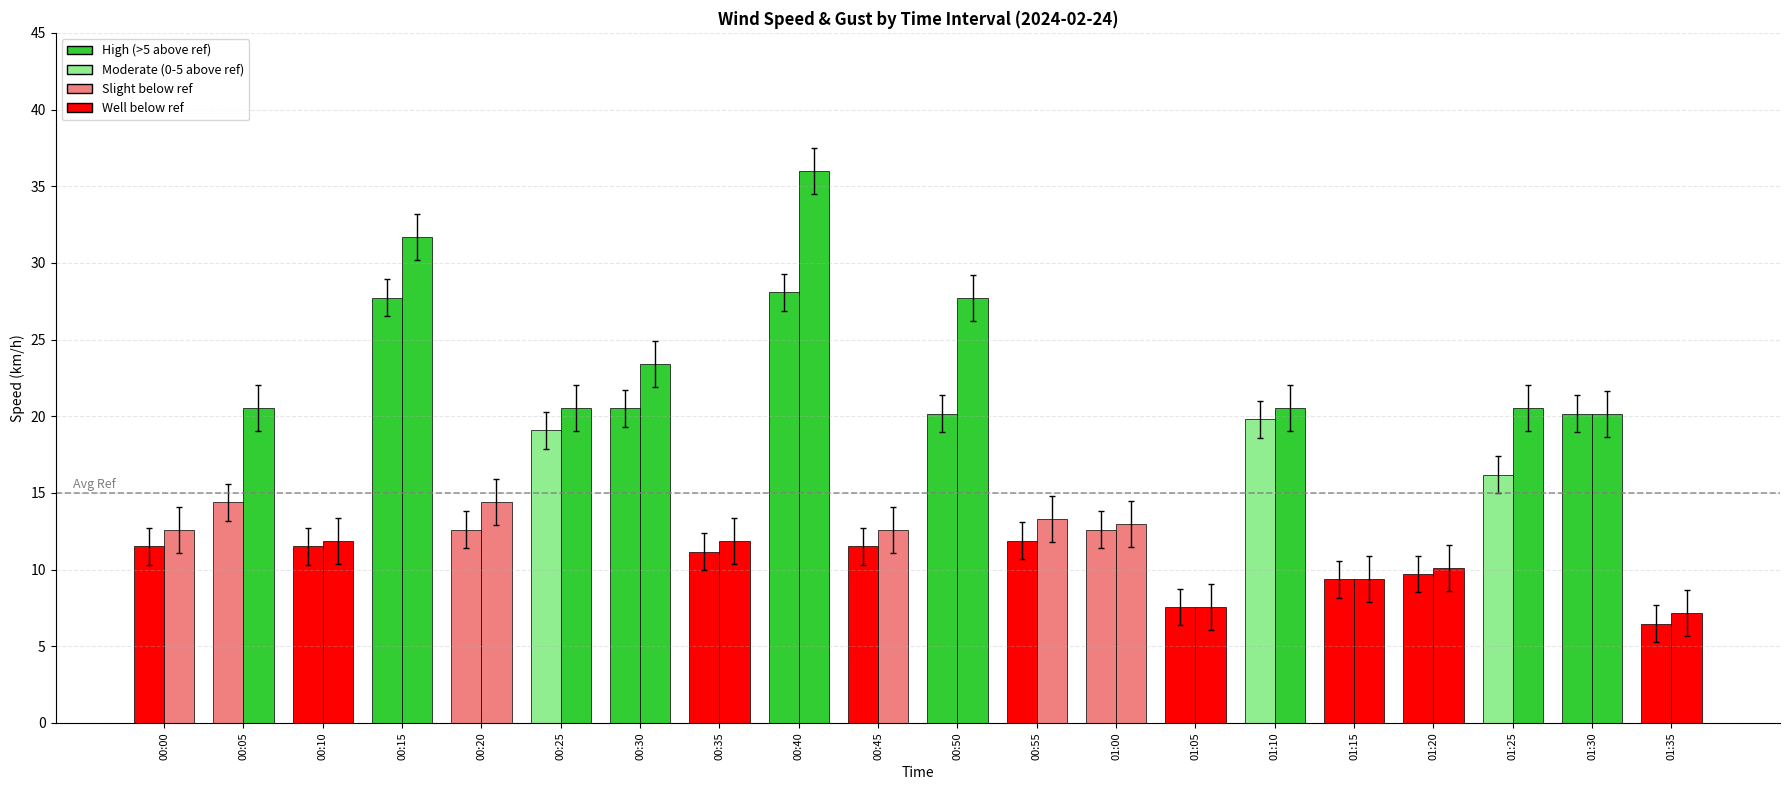

How many groups of bars are there?

20